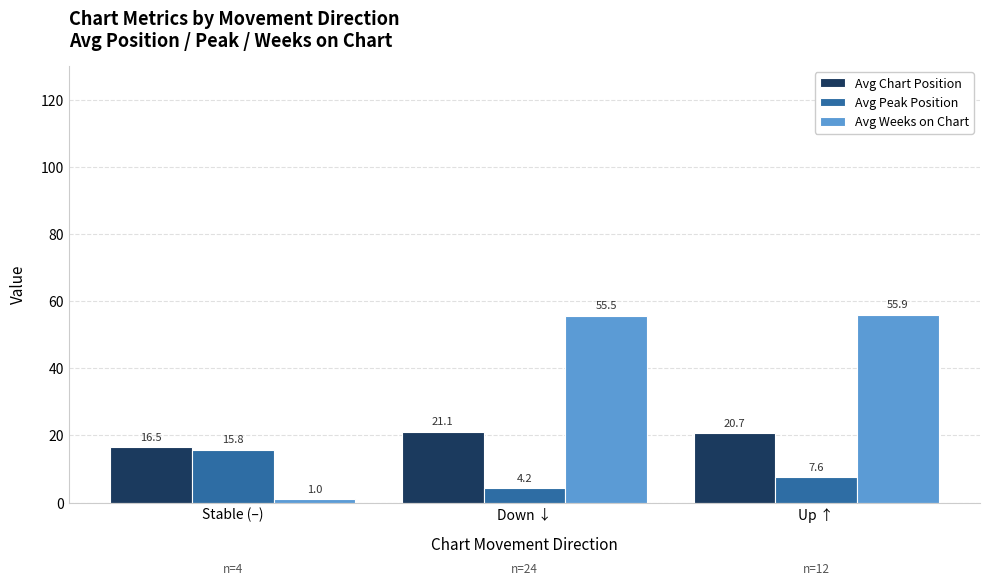

What is the average value of the Avg Peak Position series?

9.2